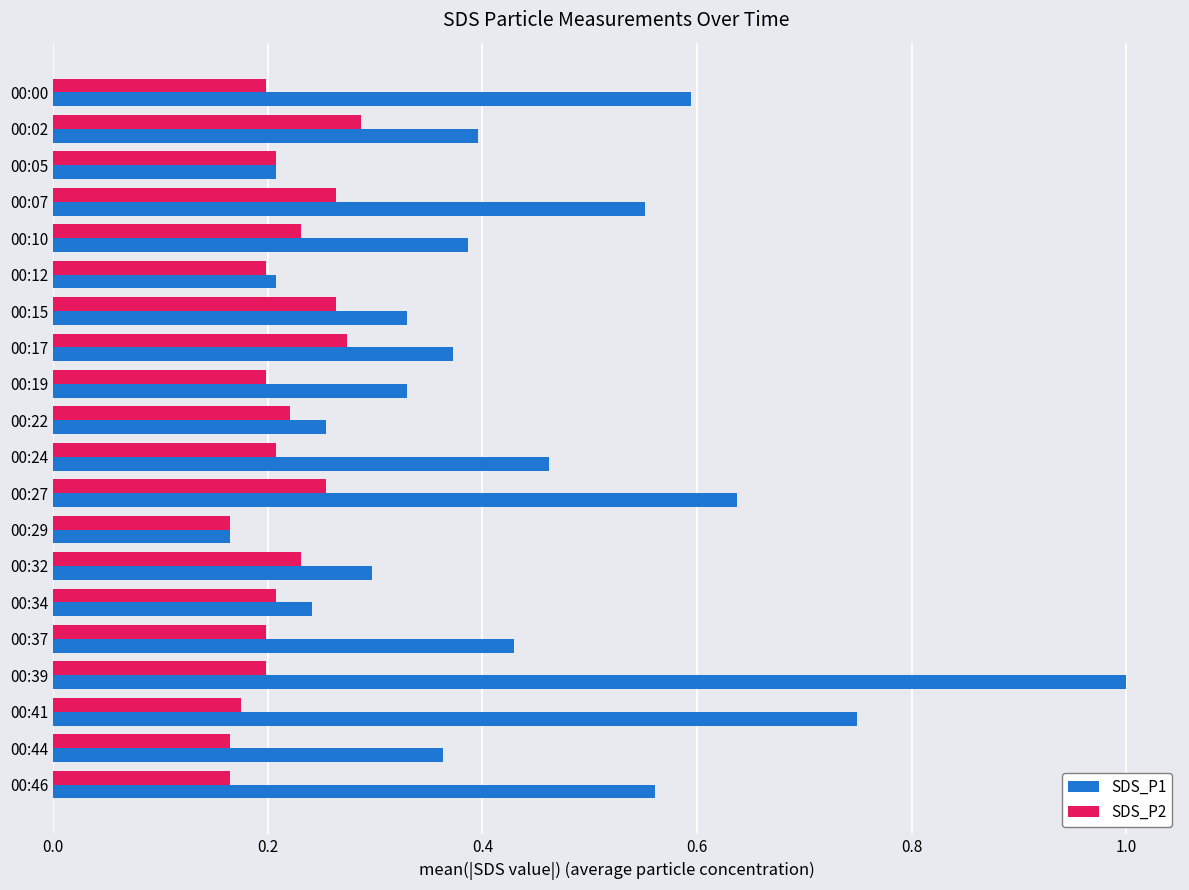

What is the spread (max minus min) of values at 00:39?

0.8